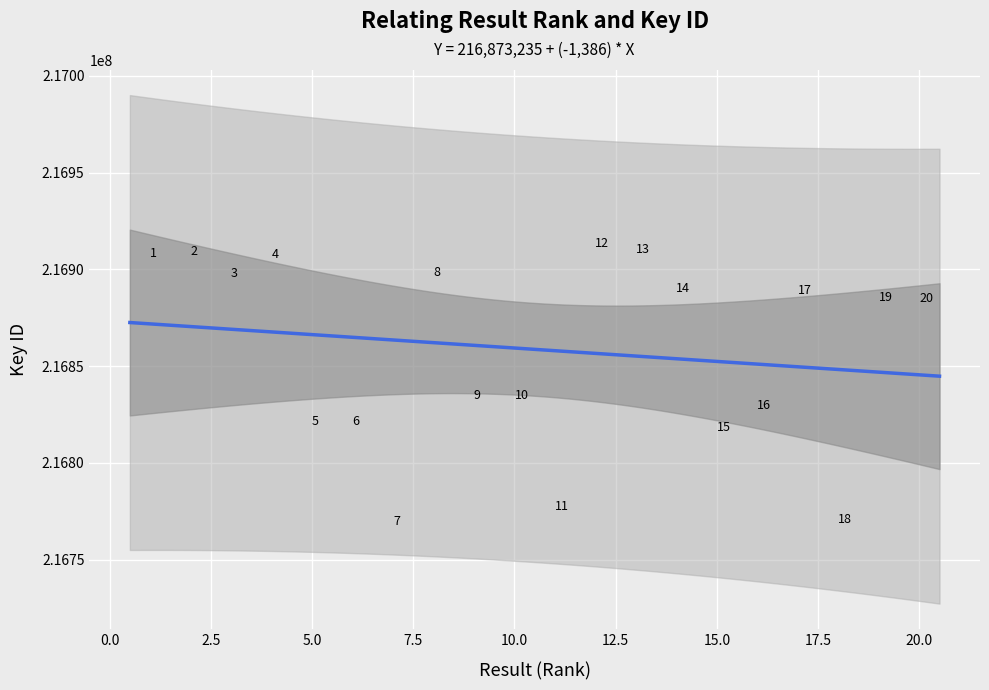

What is the range of Y values (max minus min)?

143572